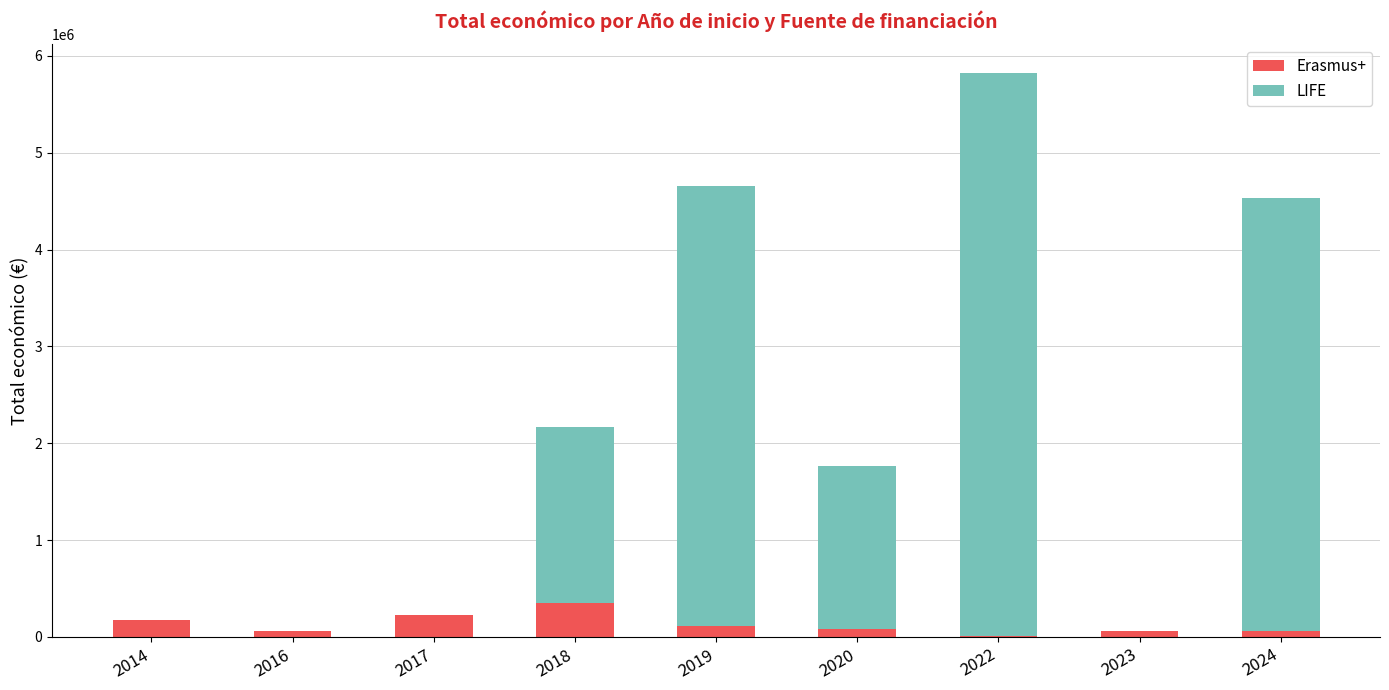

At which category is the sum across all series the highest?

2022